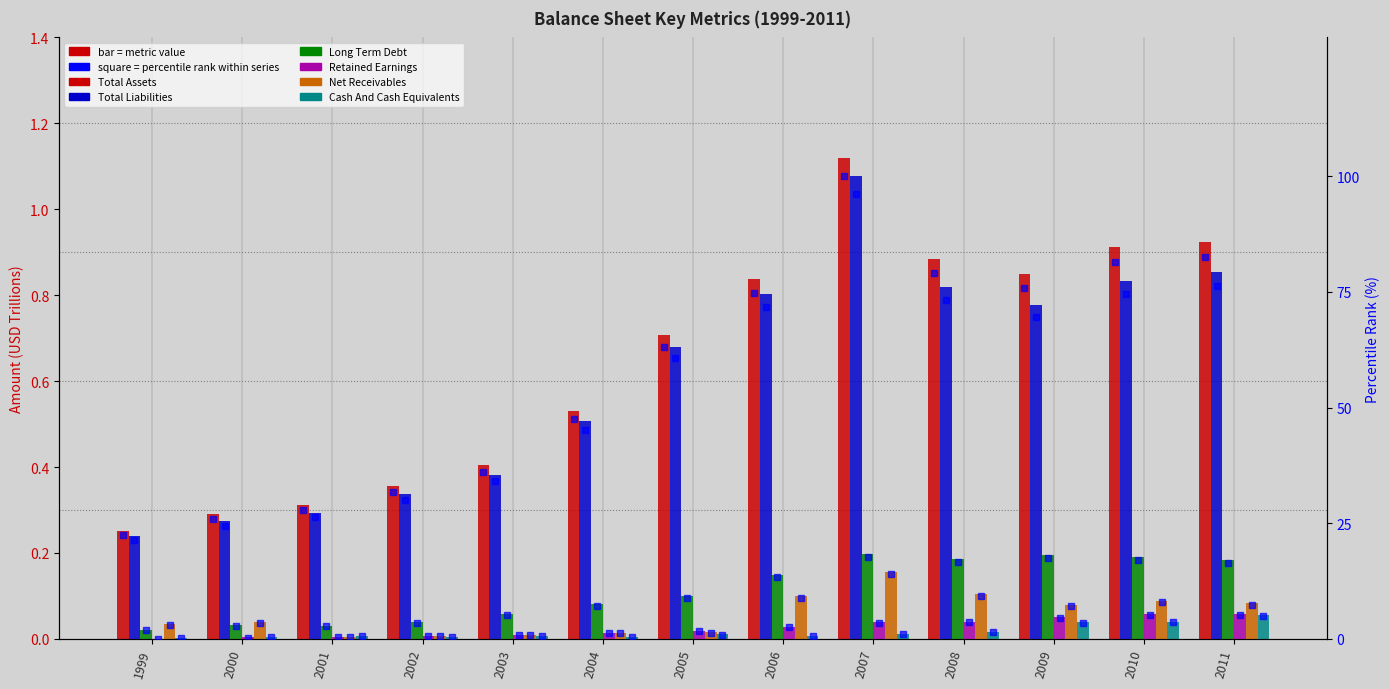

Is it true that Total Liabilities equals 0.8 at 2006?

True